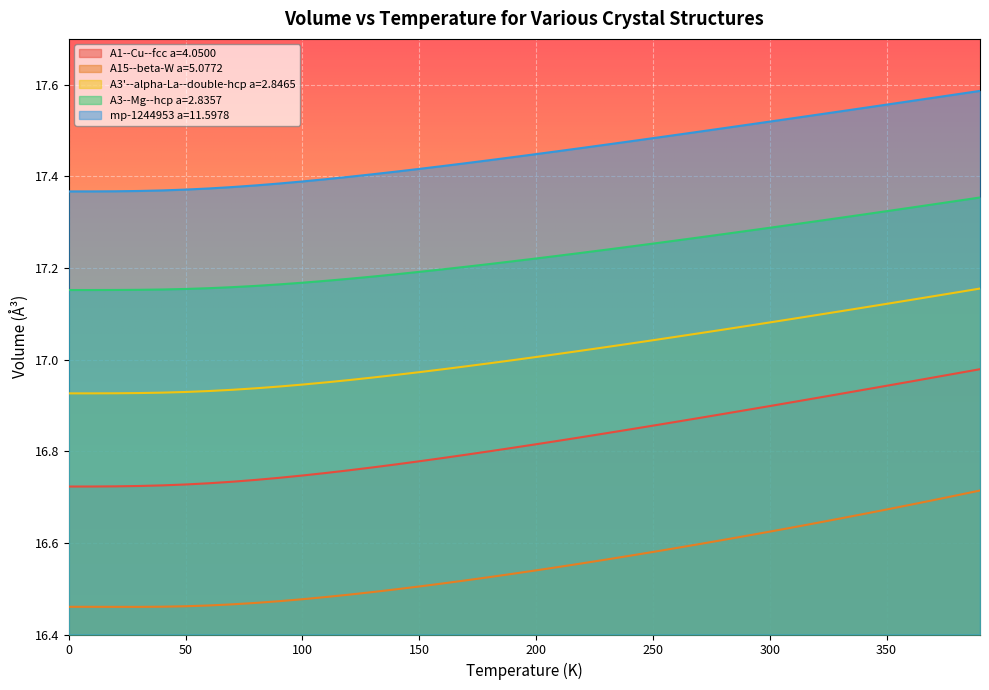

True or false: mp-1244953 a=11.5978 has a value of 10.6 at 310.0.

False